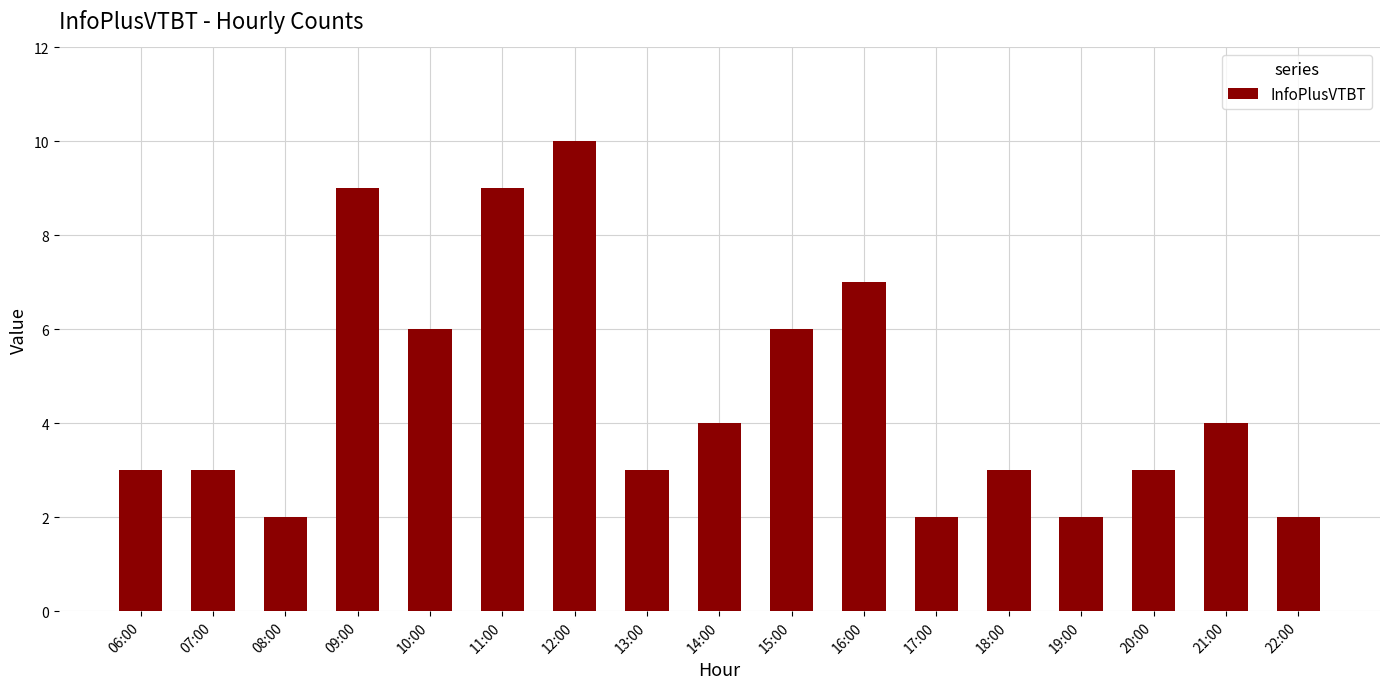

The value at 13:00 is 1. True or false?

False